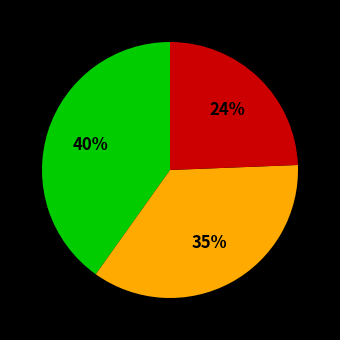

To the nearest percent, what is the difference between the largest and smallest slice percentages?

16%